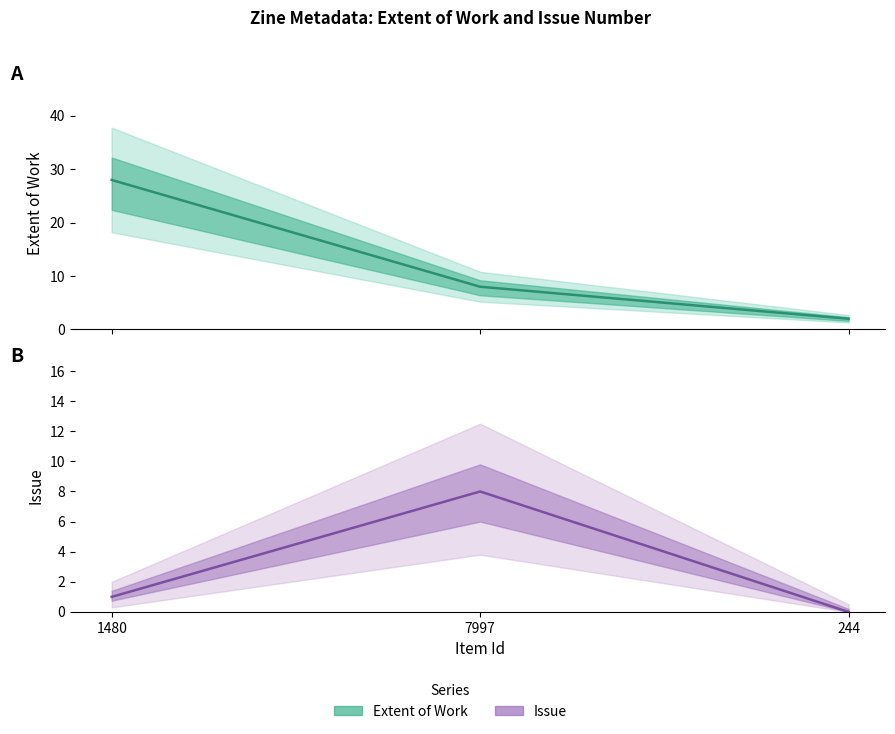

Which series has the widest spread of values?

Extent of Work